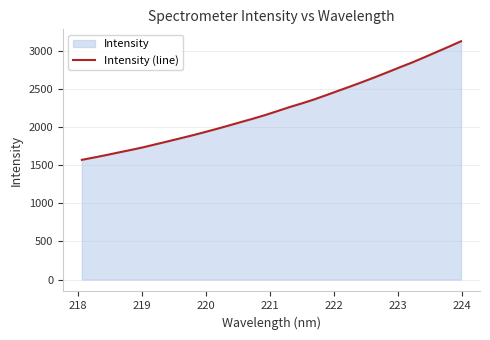

Does the chart have visible grid lines?

Yes